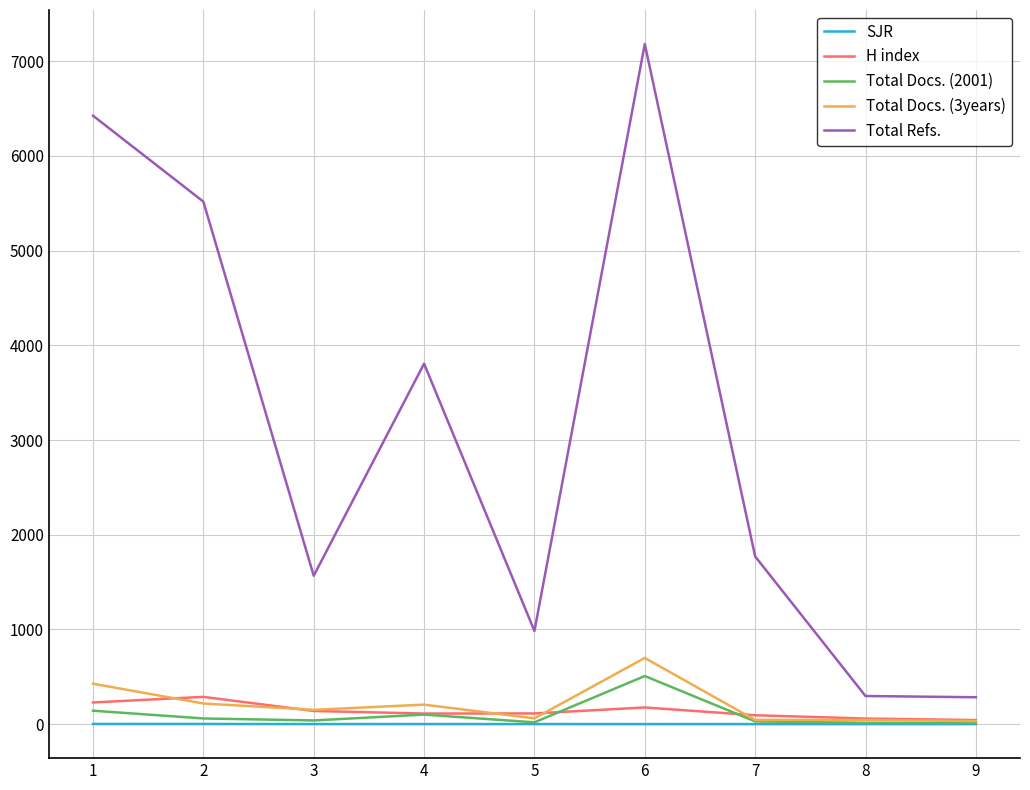

Which series has the largest total across all categories?

Total Refs.